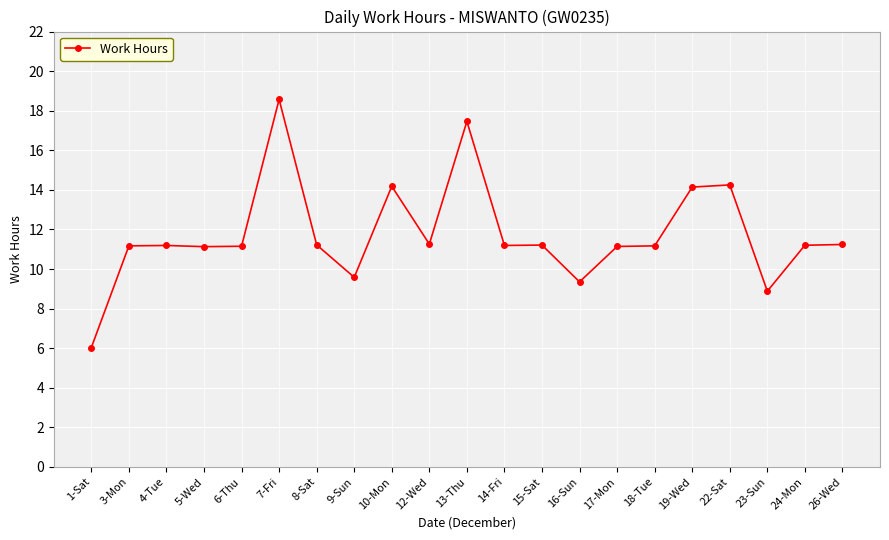

Does the chart display data point markers on the line(s)?

Yes